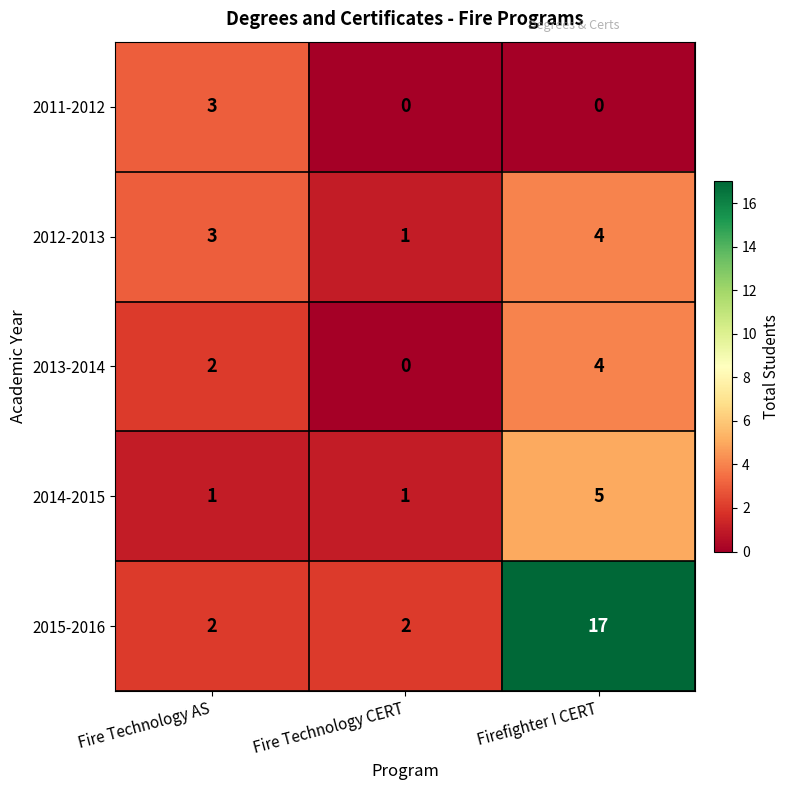

What is the sum of the 2012-2013 values at Fire Technology CERT and Firefighter I CERT?

5